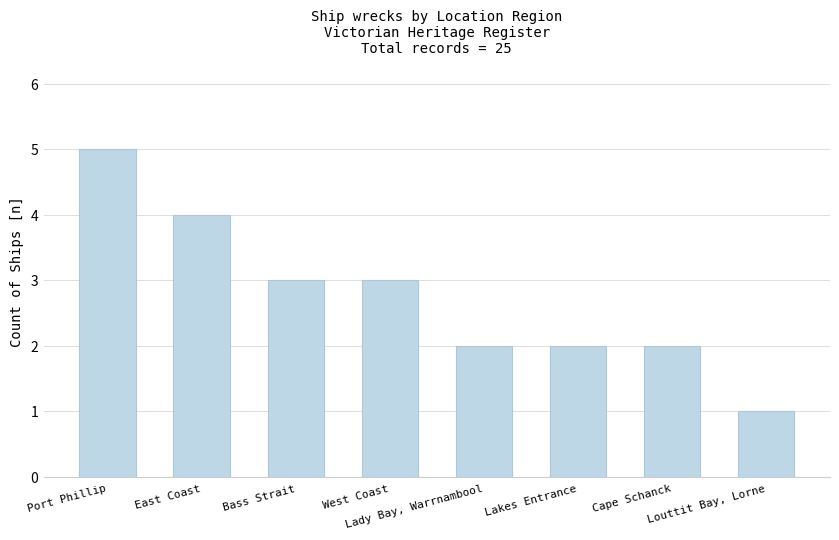

At which category does the chart reach its peak across all series?

Port Phillip